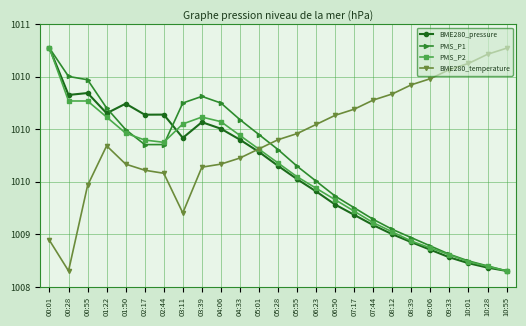

Does the chart have visible grid lines?

Yes